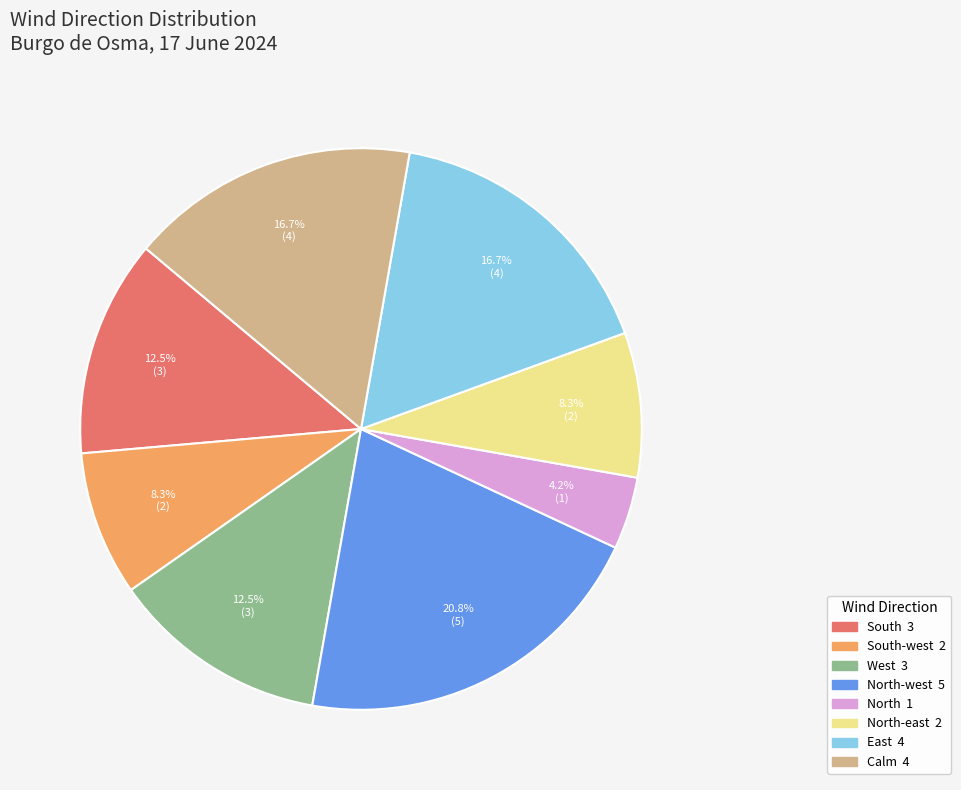

Is there any slice that represents more than half of the pie?

No